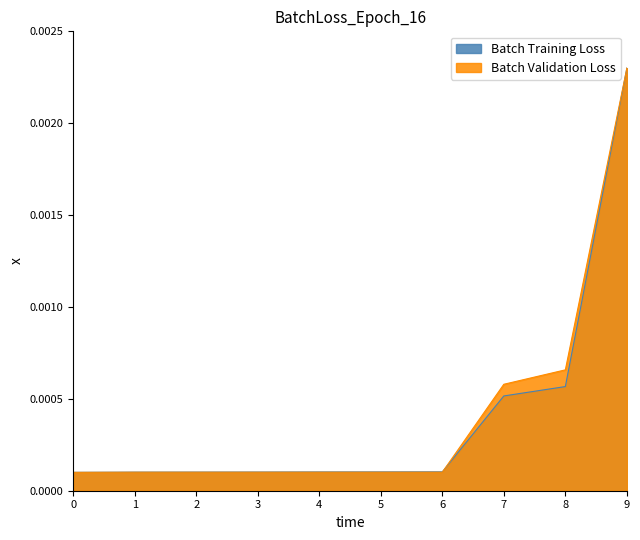

At which category is the sum across all series the highest?

9